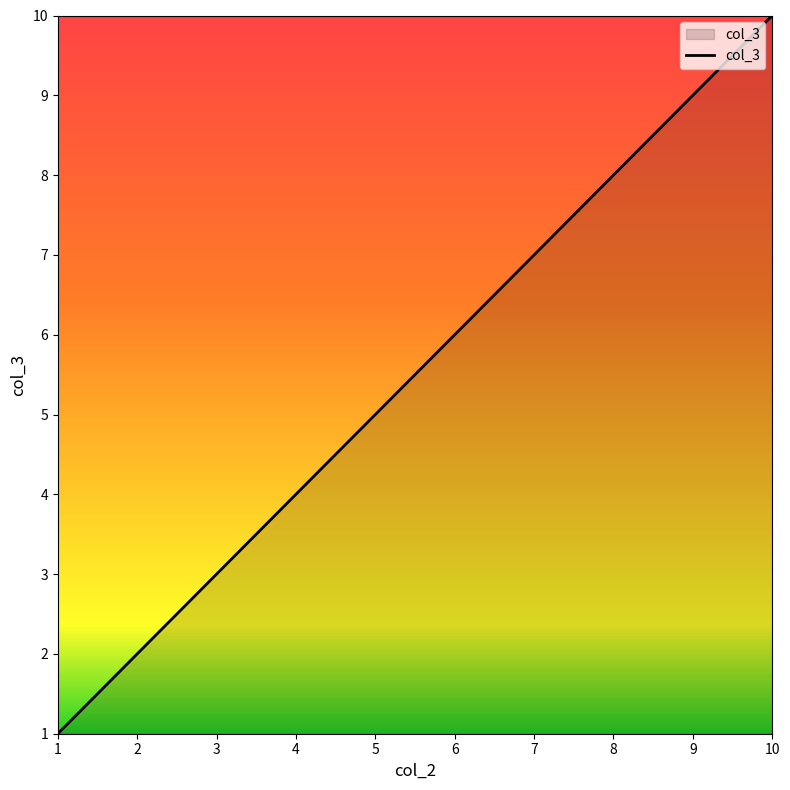

What is the maximum value shown in the chart?

10